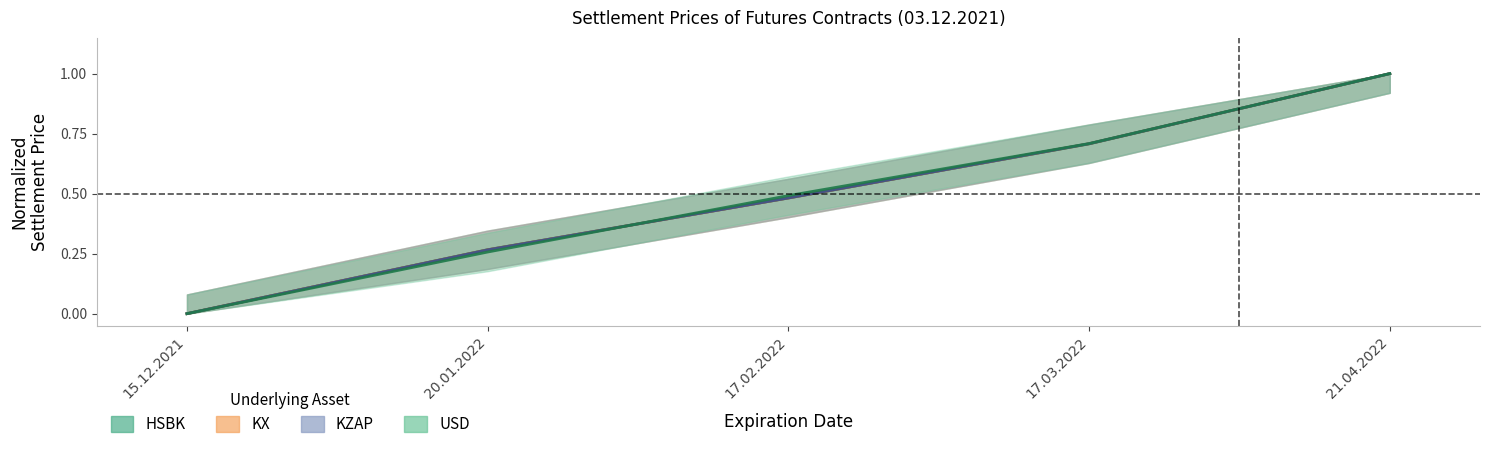

What is the total value across all series at 20.01.2022?

1.1